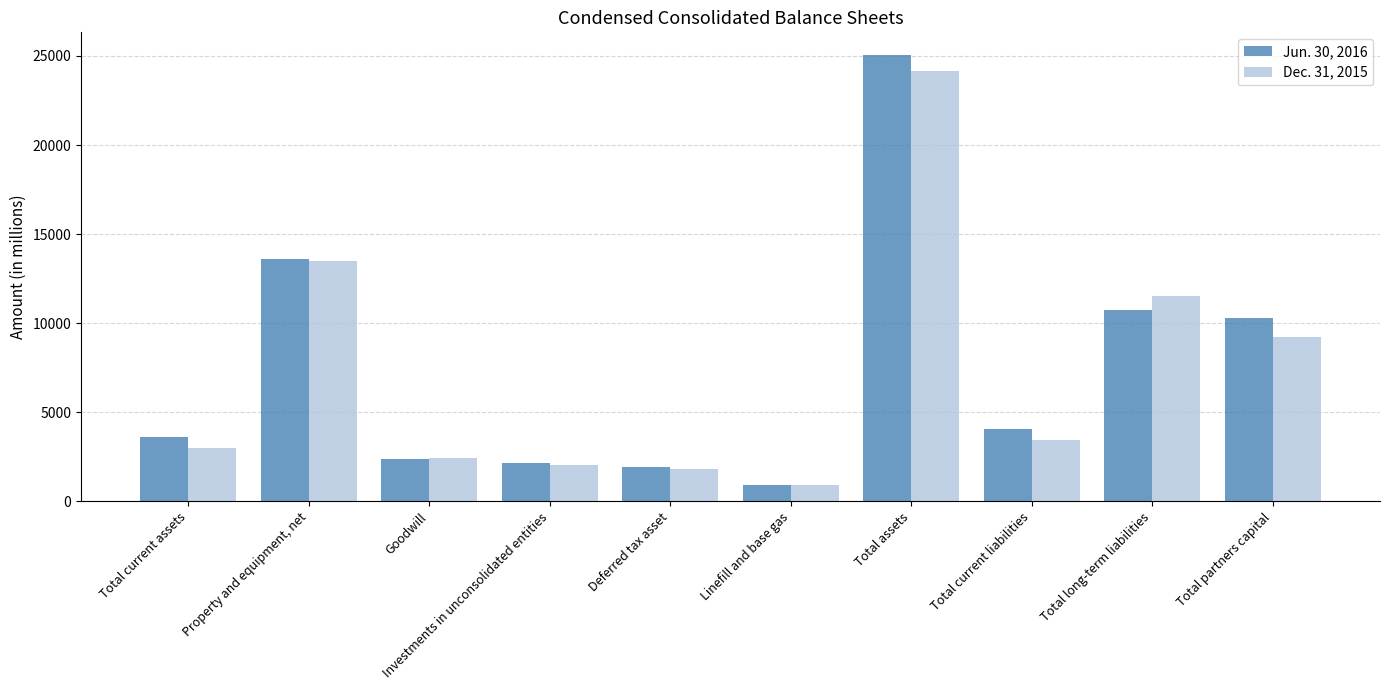

What is the lowest value of the Dec. 31, 2015 series?

898